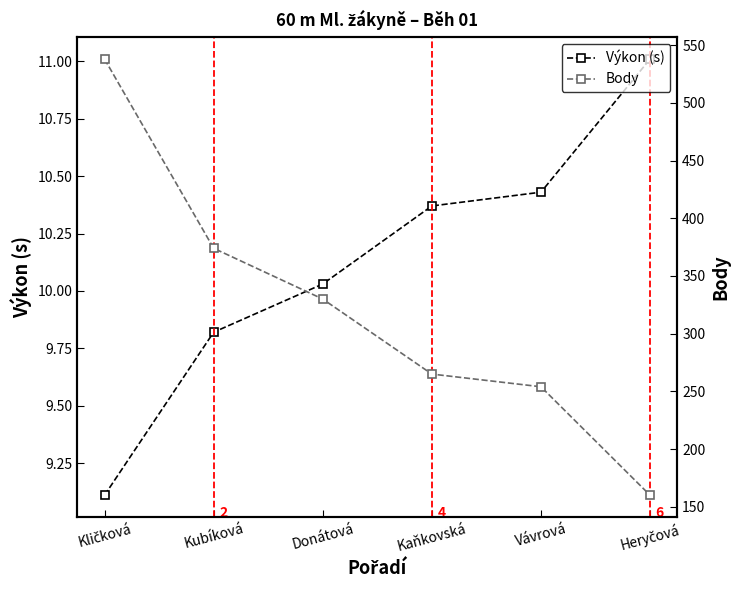

What is the spread (max minus min) of values at Donátová?

320.0